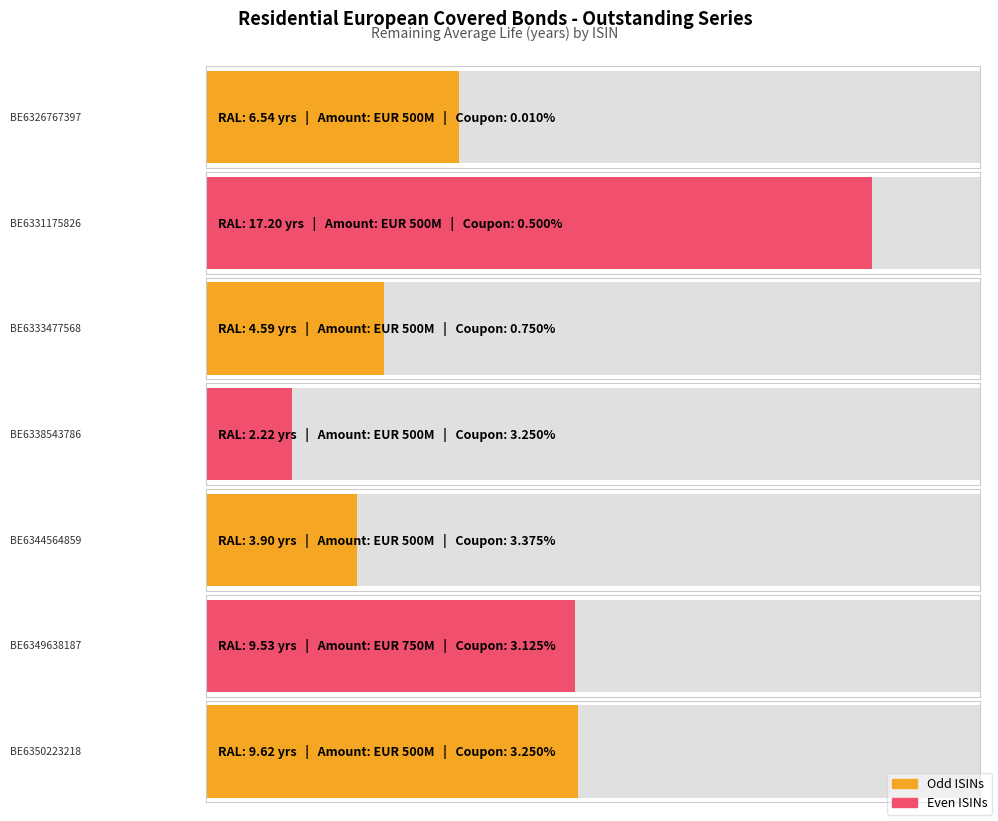

What is the greatest value displayed?

17.2